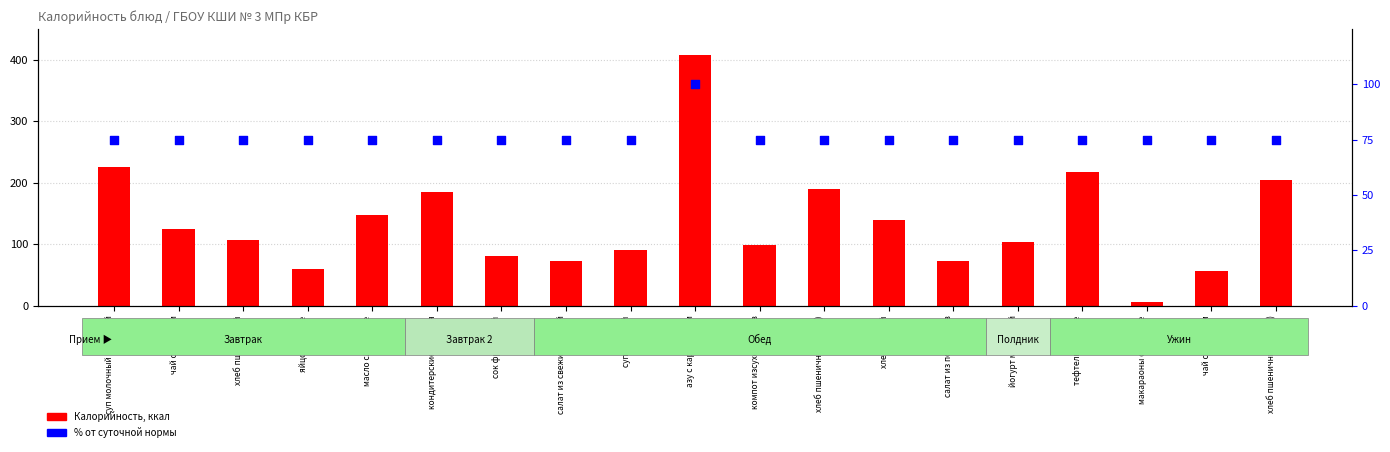

At how many categories does at least one series exceed 234?

1